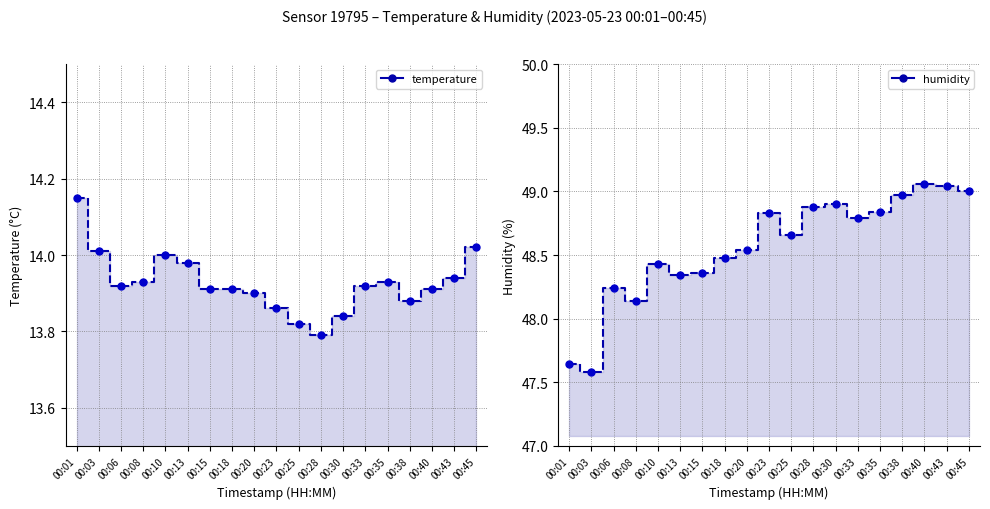

What is the maximum value shown in the chart?

49.1